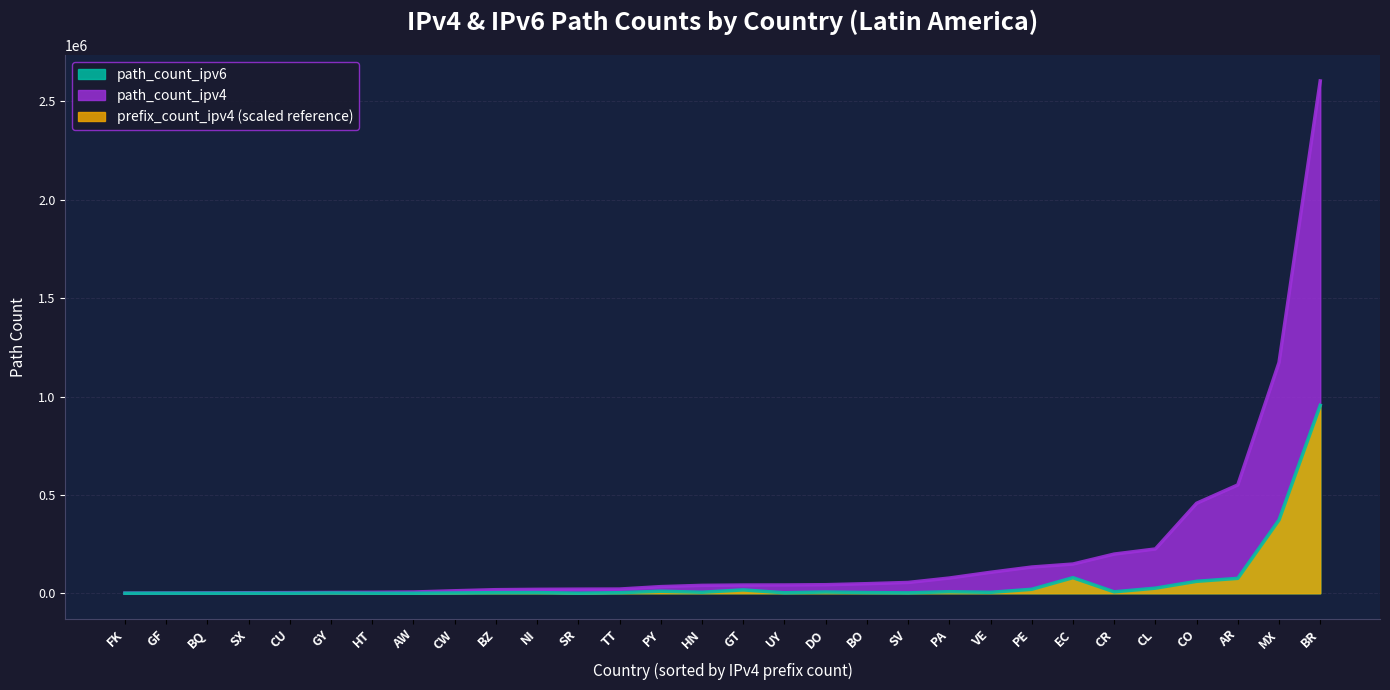

What is the difference between the path_count_ipv4 values at PY and HT?

28849